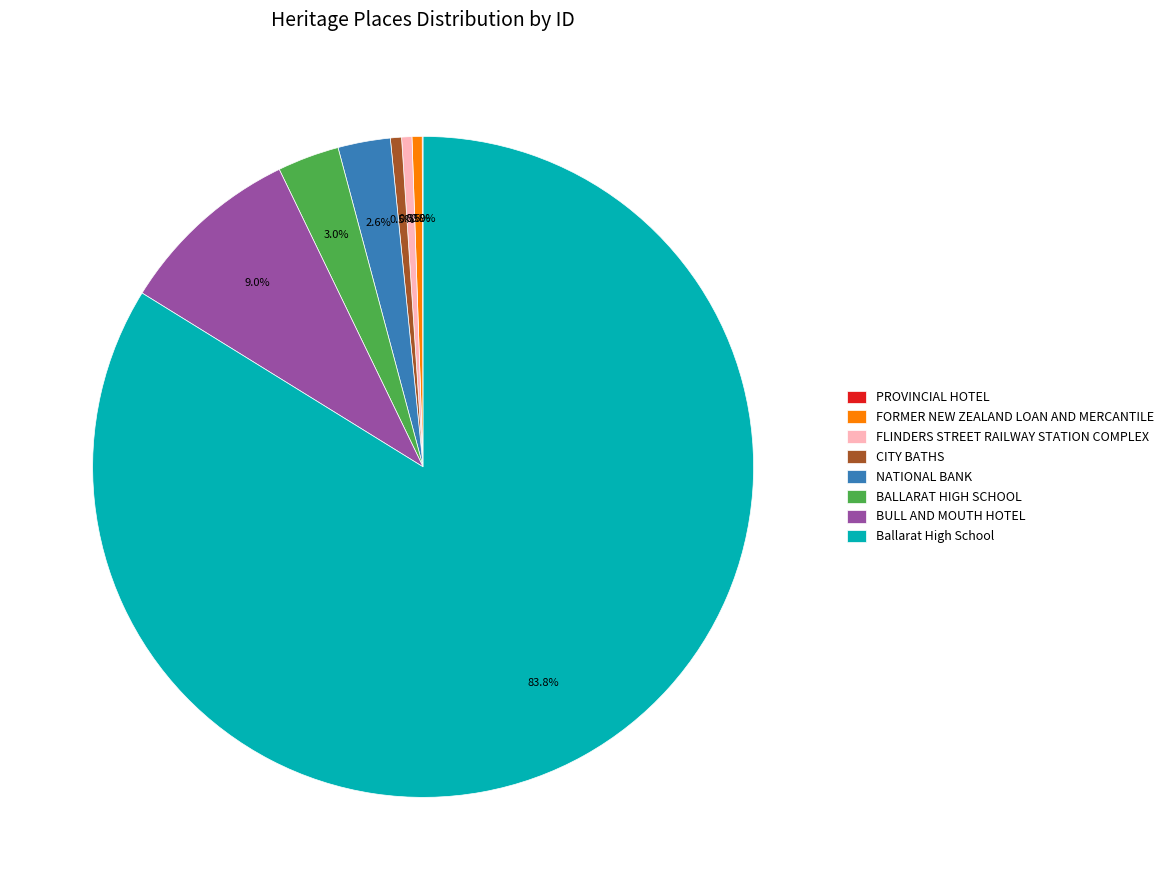

Is it true that Ballarat High School is 93% of the pie?

False